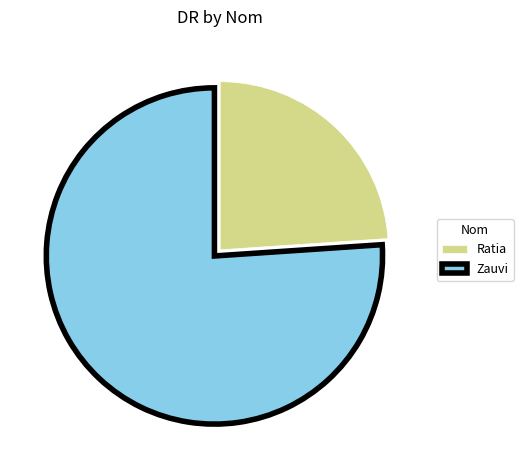

Between Zauvi and Ratia, which is larger?

Zauvi